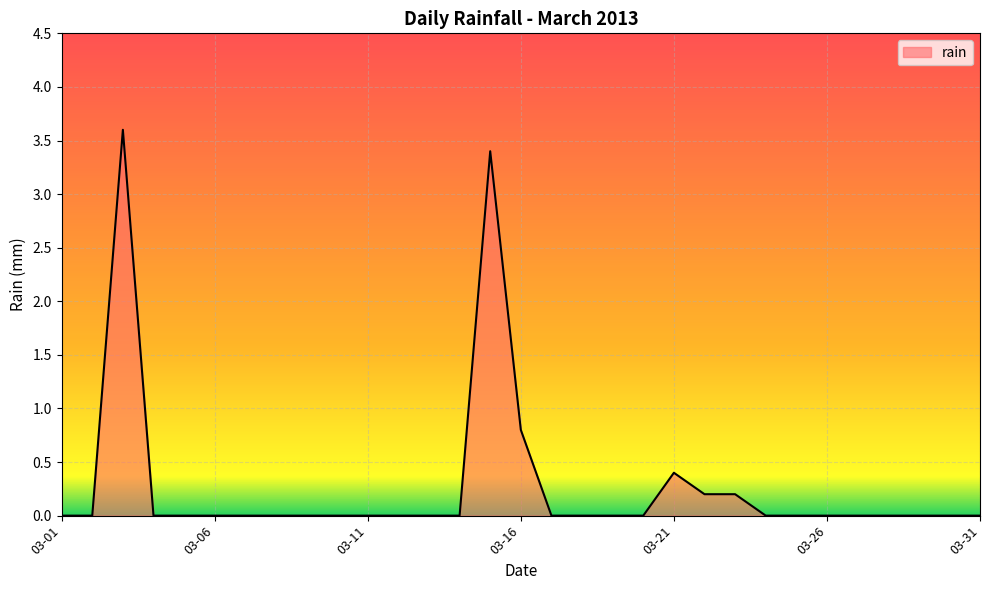

What is the difference between the maximum and minimum values?

3.6